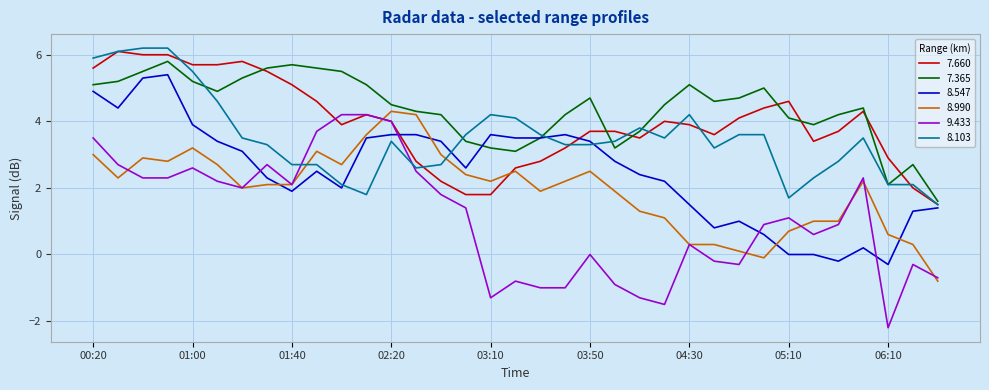

What is the average value of the 7.660 series?

4.0